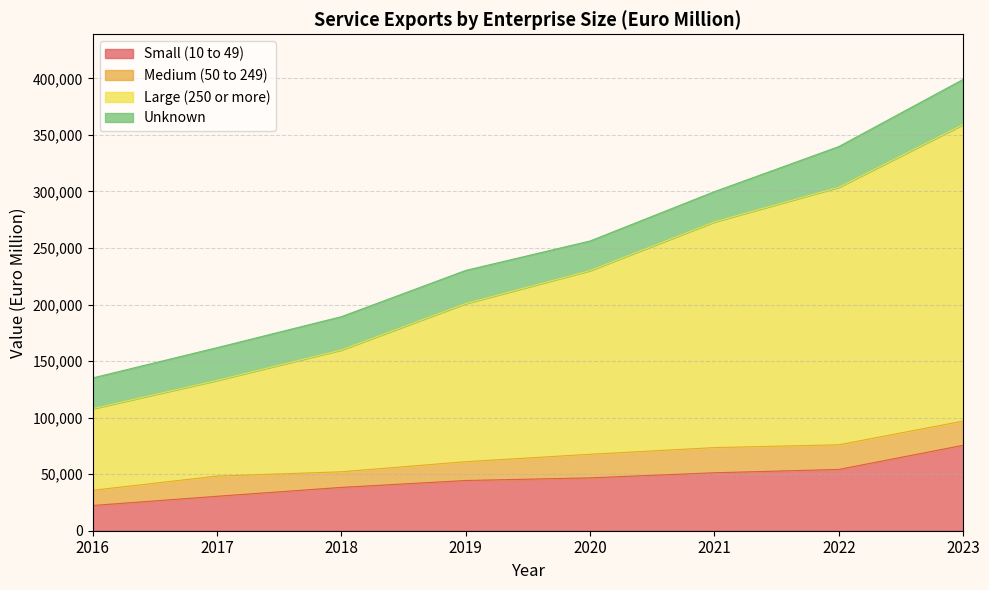

At which category is the sum across all series the highest?

2023